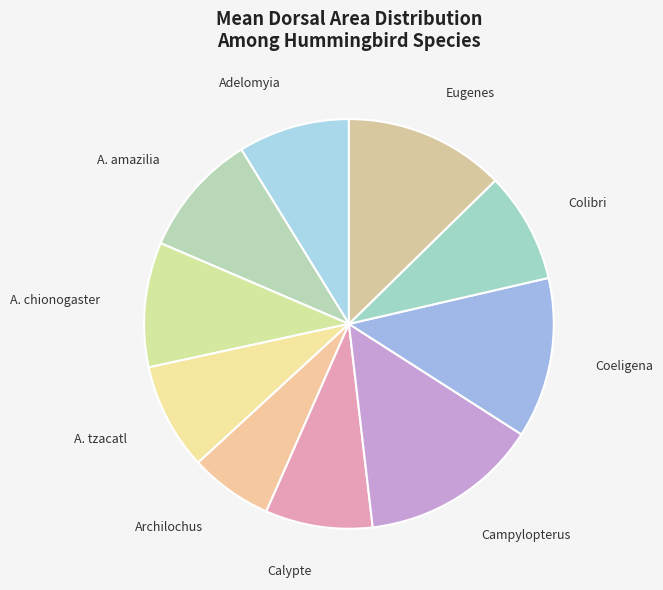

Is it true that Calypte is 2% of the pie?

False